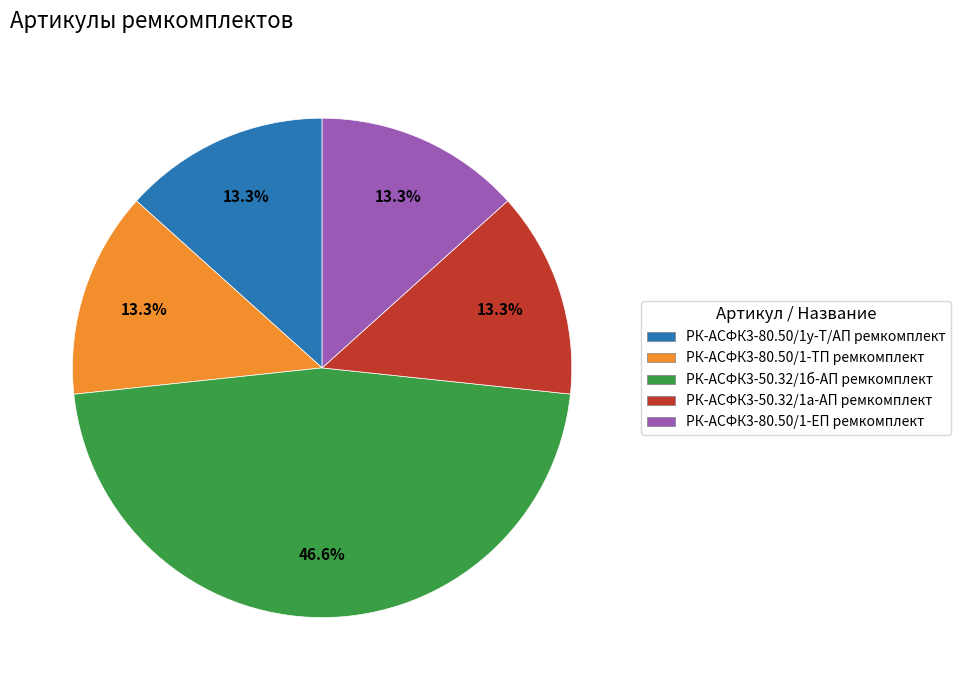

Which slice is the largest?

РК-АСФК3-50.32/1б-АП ремкомплект